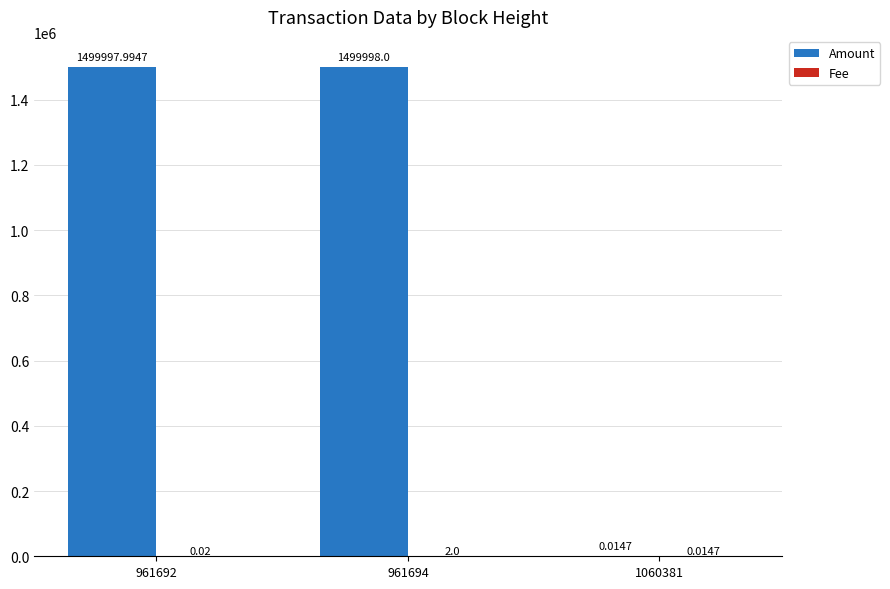

At which label does Amount reach its peak?

961694